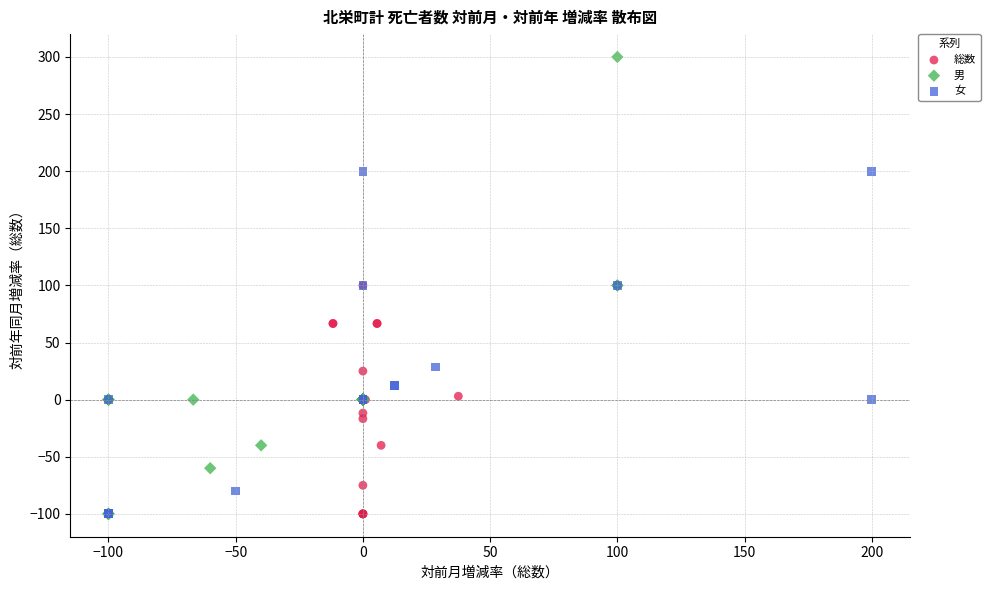

Which series has the largest Y range (max minus min)?

男